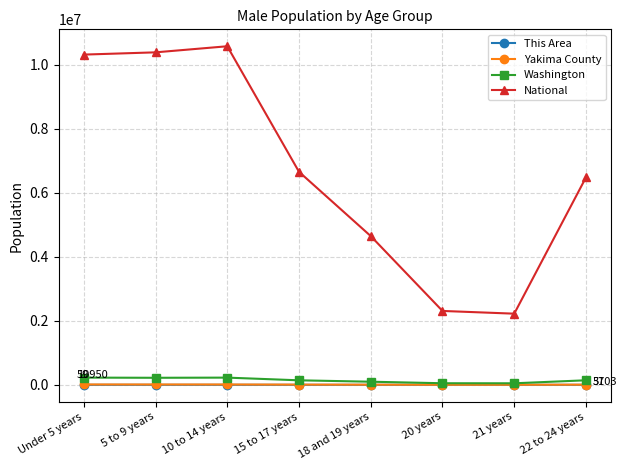

Count the number of categories in the chart.

8